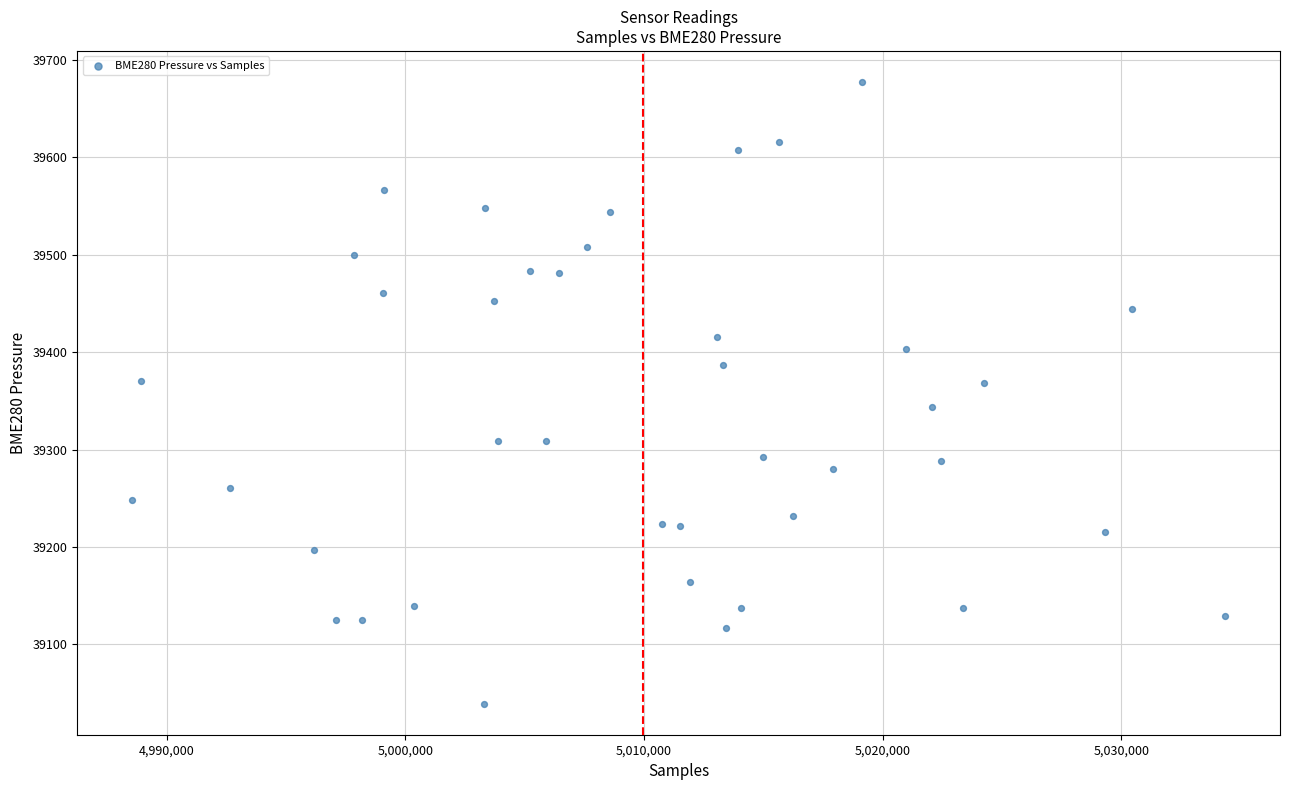

What is the range of X values (max minus min)?

45828.0